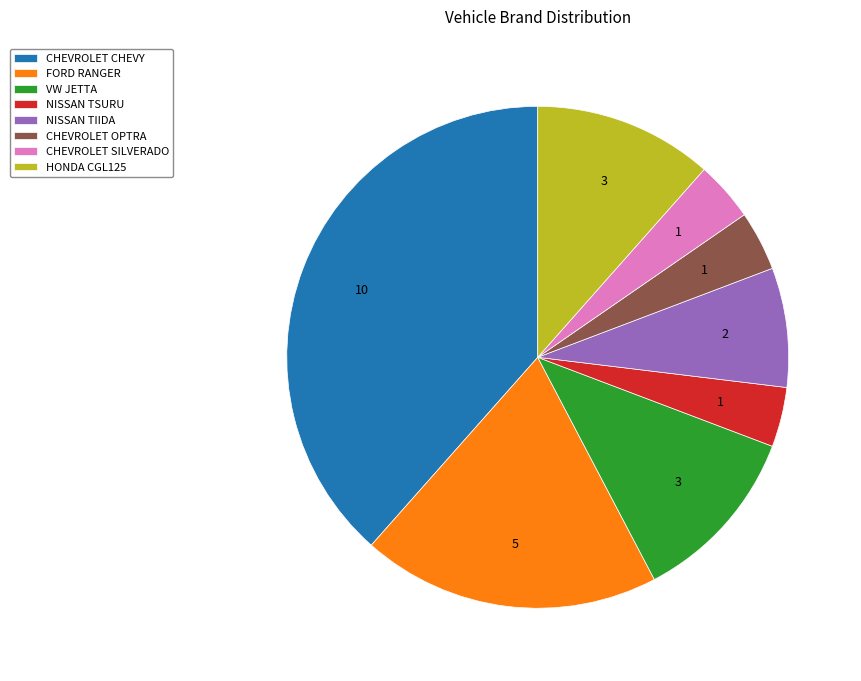

The FORD RANGER slice represents 19% of the pie. True or false?

True